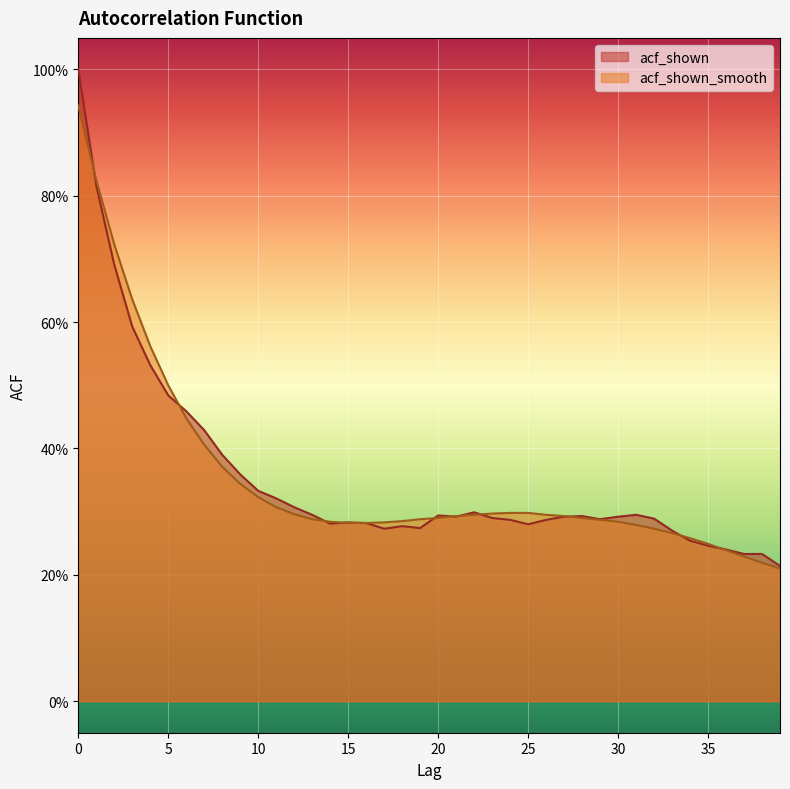

At which category does acf_shown reach its first local valley?

14